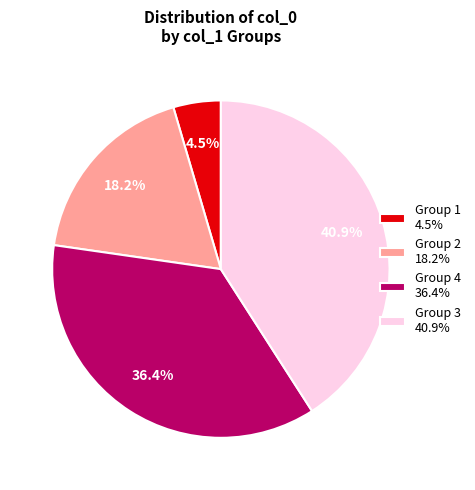

Which slice is the smallest?

Group 1 4.5%